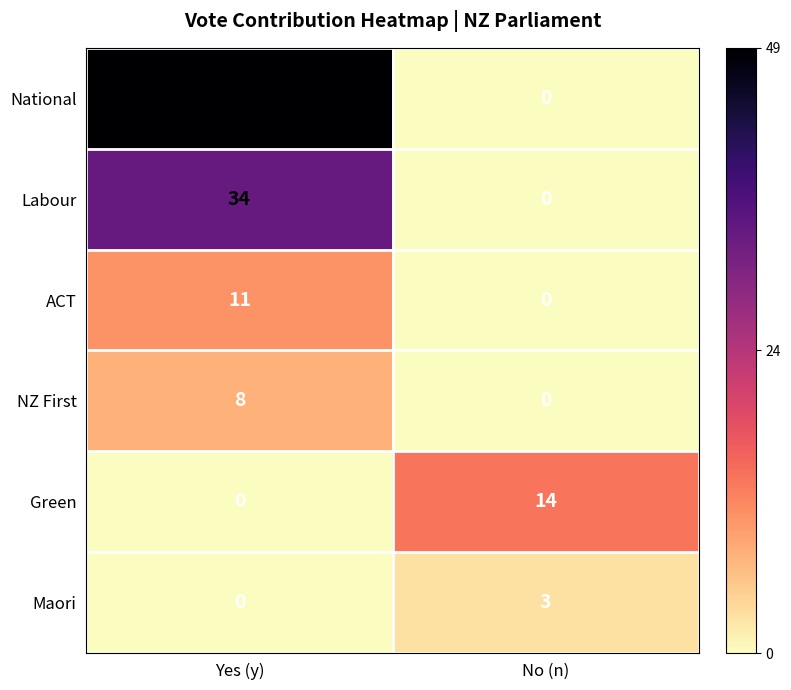

True or false: Maori has a value of 1 at Yes (y).

False